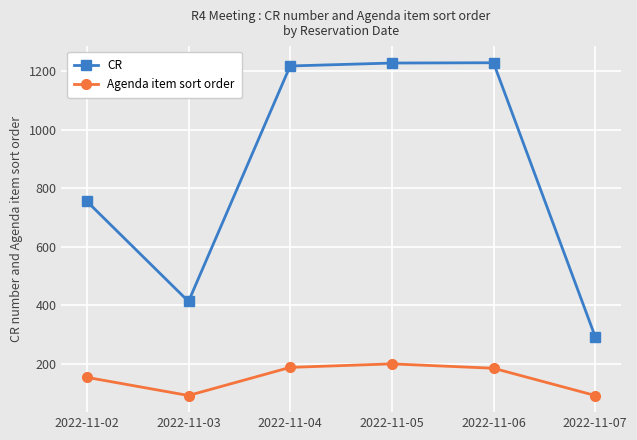

Which category has the lowest value in the CR series?

2022-11-07